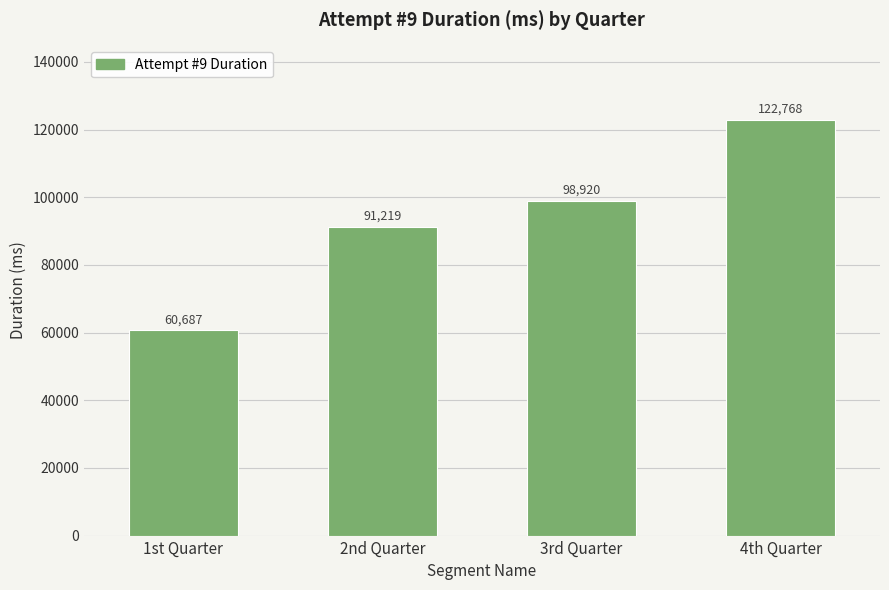

The value at 1st Quarter is 60687. True or false?

True